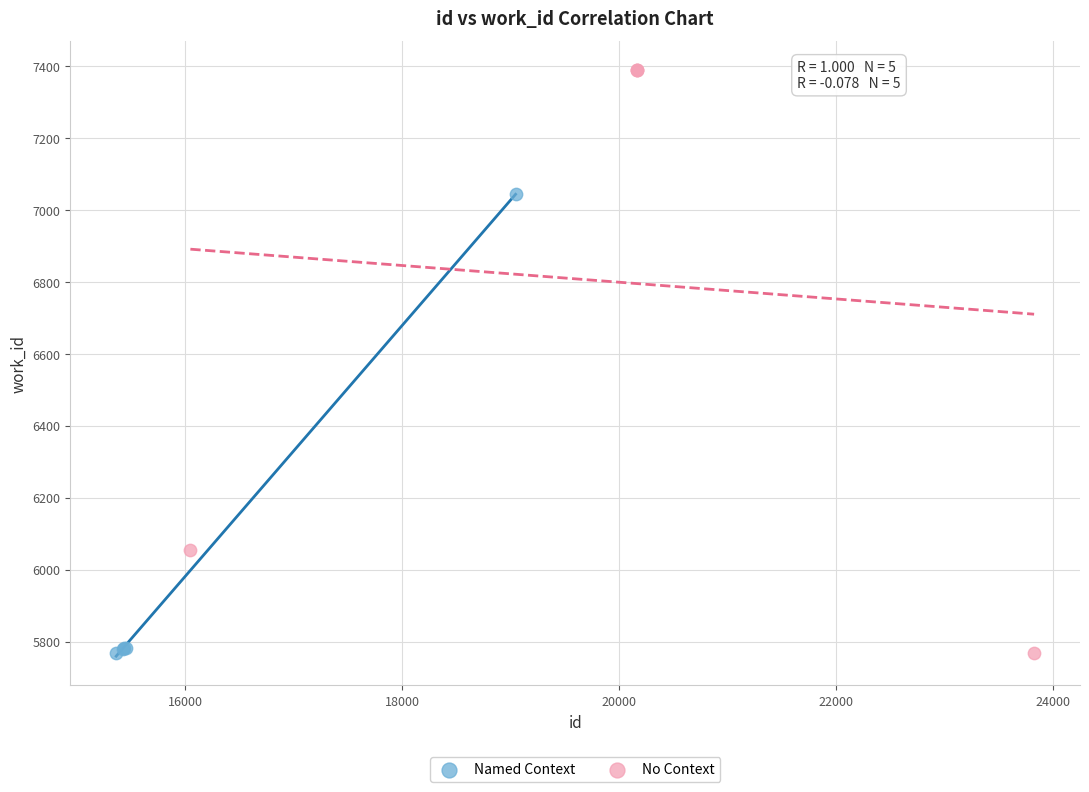

Which series has the widest spread of Y values?

No Context